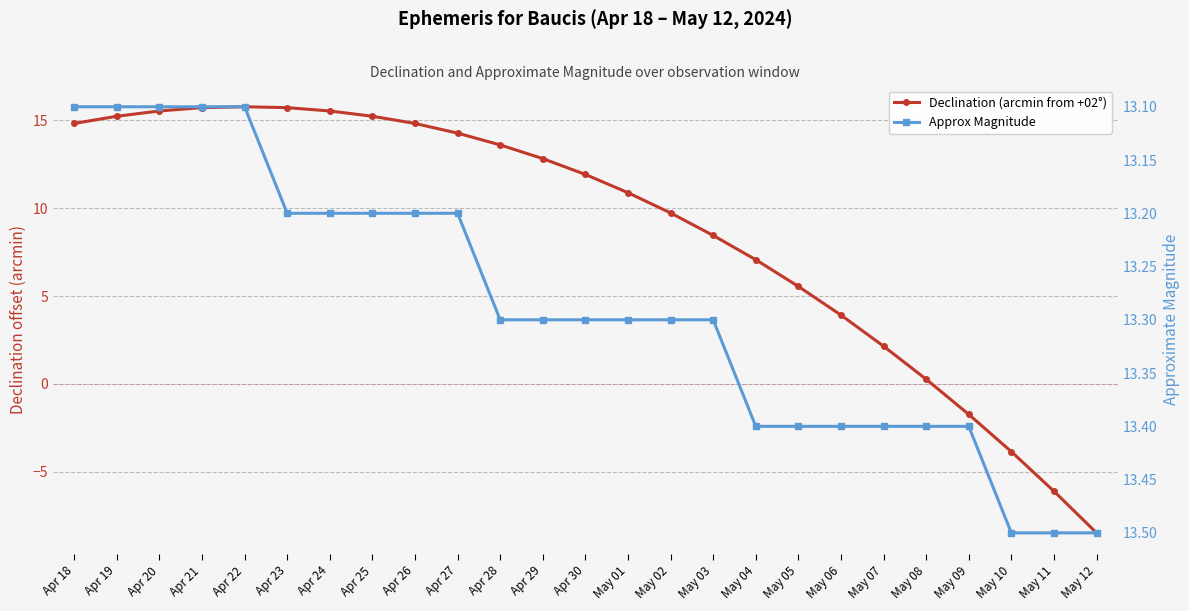

Reading left to right, what are all the values shown in this chart?

Declination (arcmin from +02°): 14.8	15.2	15.5	15.7	15.8	15.7	15.5	15.2	14.8	14.3	13.6	12.8	11.9	10.9	9.7	8.4	7.1	5.5	3.9	2.1	0.3	-1.7	-3.9	-6.1	-8.5
Approx Magnitude: 13.1	13.1	13.1	13.1	13.1	13.2	13.2	13.2	13.2	13.2	13.3	13.3	13.3	13.3	13.3	13.3	13.4	13.4	13.4	13.4	13.4	13.4	13.5	13.5	13.5